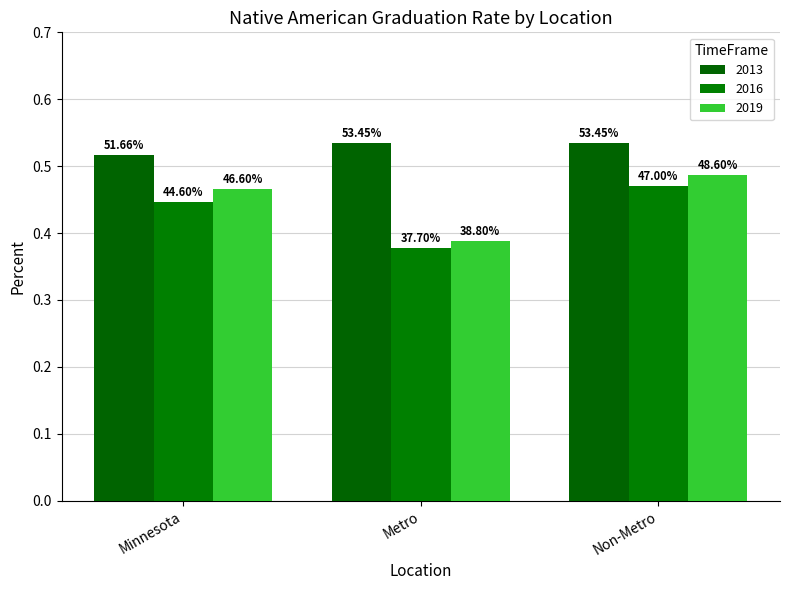

Does the chart contain any negative values?

No